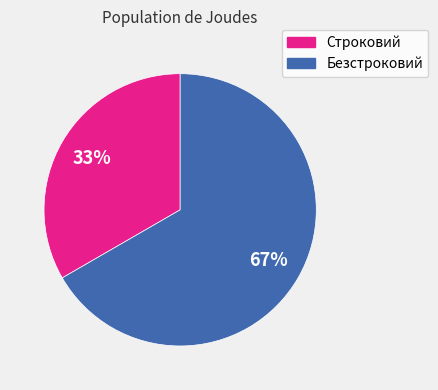

What percentage is the Безстроковий slice, to the nearest percent?

67%